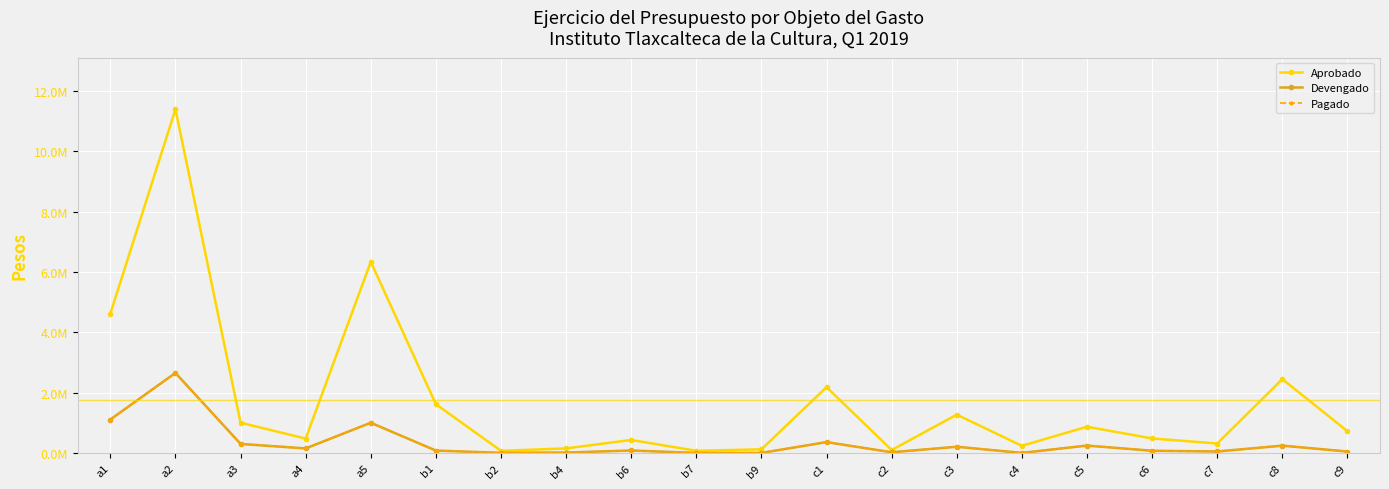

Does the chart have visible grid lines?

Yes